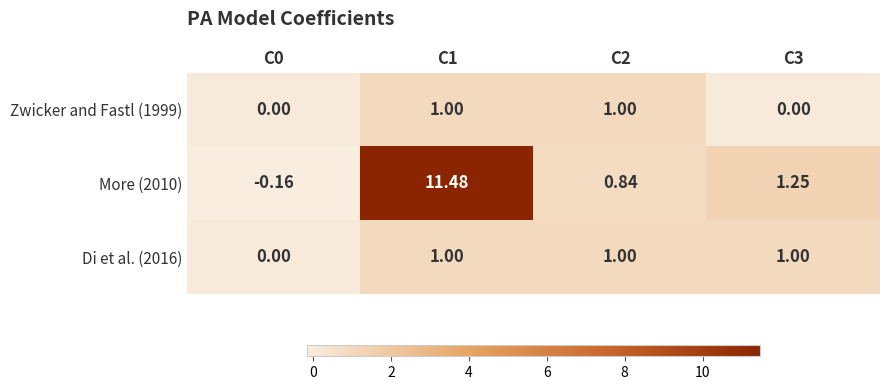

Is the value of More (2010) at C0 greater than the value of Di et al. (2016) at C1?

No